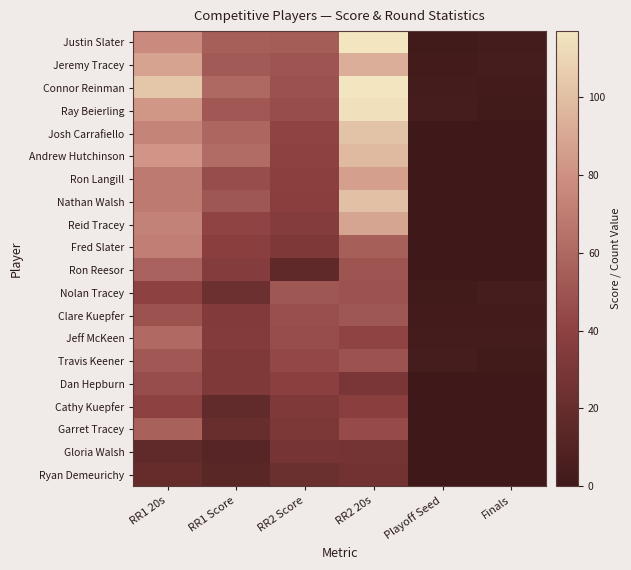

Reading right to left, extract all data points from this chart.

Justin Slater: Finals=3	Playoff Seed=1	RR2 20s=117	RR2 Score=54	RR1 Score=55	RR1 20s=77
Jeremy Tracey: Finals=4	Playoff Seed=2	RR2 20s=93	RR2 Score=50	RR1 Score=53	RR1 20s=88
Connor Reinman: Finals=2	Playoff Seed=3	RR2 20s=117	RR2 Score=48	RR1 Score=60	RR1 20s=103
Ray Beierling: Finals=1	Playoff Seed=4	RR2 20s=115	RR2 Score=46	RR1 Score=52	RR1 20s=83
Josh Carrafiello: Finals=0	Playoff Seed=0	RR2 20s=102	RR2 Score=41	RR1 Score=59	RR1 20s=74
Andrew Hutchinson: Finals=0	Playoff Seed=0	RR2 20s=98	RR2 Score=40	RR1 Score=62	RR1 20s=82
Ron Langill: Finals=0	Playoff Seed=0	RR2 20s=86	RR2 Score=39	RR1 Score=46	RR1 20s=69
Nathan Walsh: Finals=0	Playoff Seed=0	RR2 20s=101	RR2 Score=38	RR1 Score=51	RR1 20s=69
Reid Tracey: Finals=0	Playoff Seed=0	RR2 20s=89	RR2 Score=36	RR1 Score=41	RR1 20s=73
Fred Slater: Finals=0	Playoff Seed=0	RR2 20s=55	RR2 Score=32	RR1 Score=38	RR1 20s=71
Ron Reesor: Finals=0	Playoff Seed=0	RR2 20s=50	RR2 Score=16	RR1 Score=36	RR1 20s=57
Nolan Tracey: Finals=4	Playoff Seed=1	RR2 20s=49	RR2 Score=51	RR1 Score=23	RR1 20s=40
Clare Kuepfer: Finals=2	Playoff Seed=2	RR2 20s=51	RR2 Score=47	RR1 Score=34	RR1 20s=49
Jeff McKeen: Finals=3	Playoff Seed=3	RR2 20s=41	RR2 Score=46	RR1 Score=35	RR1 20s=61
Travis Keener: Finals=1	Playoff Seed=4	RR2 20s=49	RR2 Score=43	RR1 Score=33	RR1 20s=52
Dan Hepburn: Finals=0	Playoff Seed=0	RR2 20s=30	RR2 Score=39	RR1 Score=33	RR1 20s=46
Cathy Kuepfer: Finals=0	Playoff Seed=0	RR2 20s=38	RR2 Score=33	RR1 Score=18	RR1 20s=40
Garret Tracey: Finals=0	Playoff Seed=0	RR2 20s=45	RR2 Score=31	RR1 Score=21	RR1 20s=56
Gloria Walsh: Finals=0	Playoff Seed=0	RR2 20s=27	RR2 Score=28	RR1 Score=12	RR1 20s=17
Ryan Demeurichy: Finals=0	Playoff Seed=0	RR2 20s=26	RR2 Score=22	RR1 Score=14	RR1 20s=20